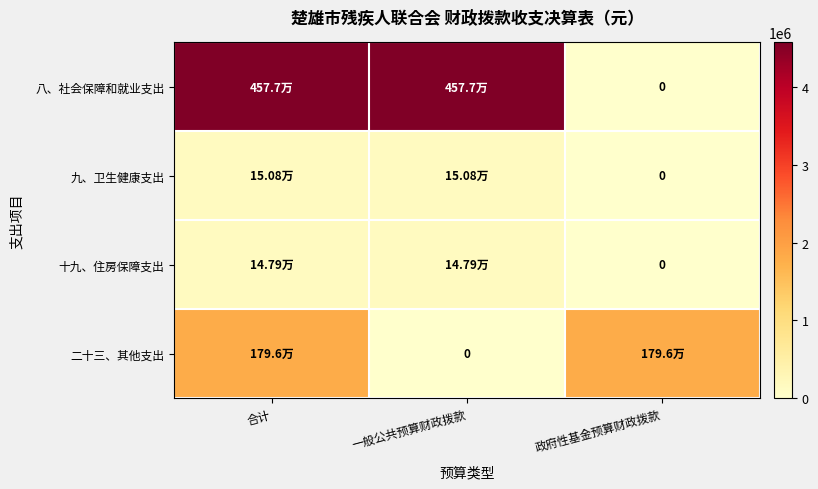

Which series changed the most between 合计 and 政府性基金预算财政拨款?

八、社会保障和就业支出